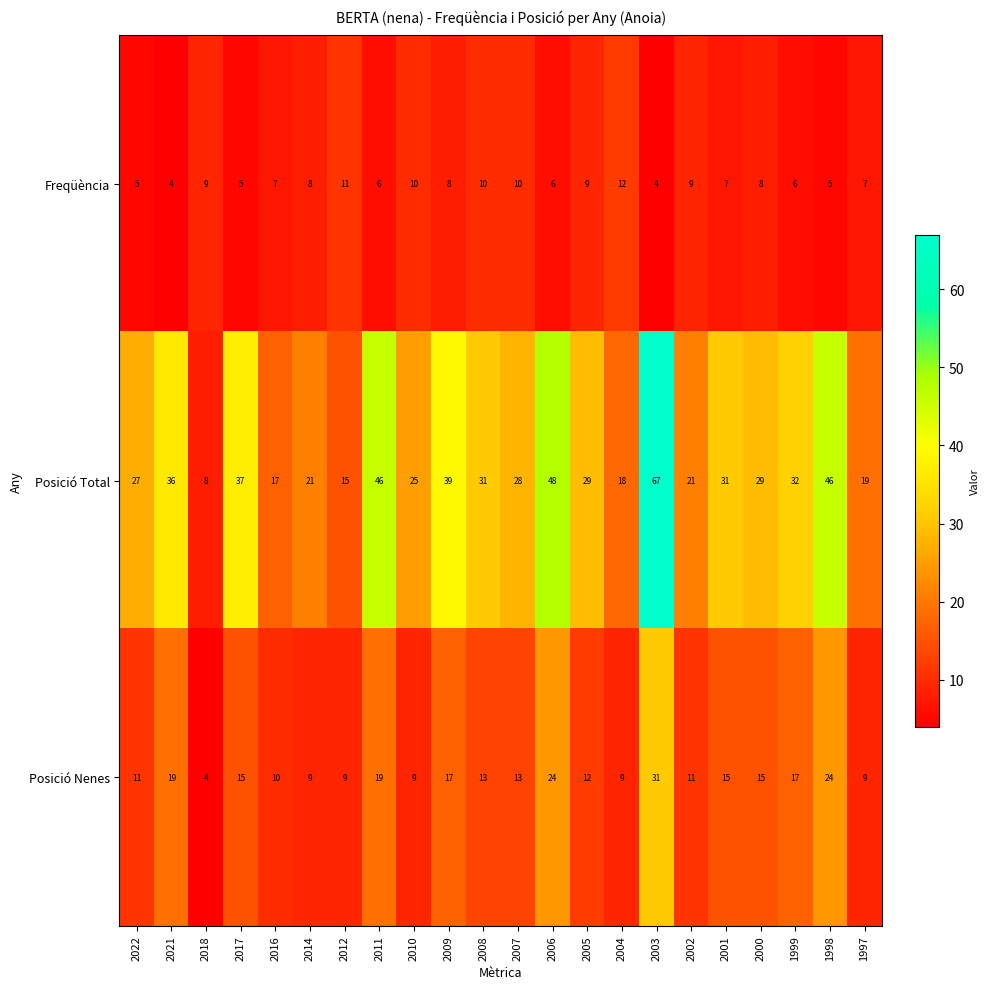

Which series has the widest spread of values?

Posició Total